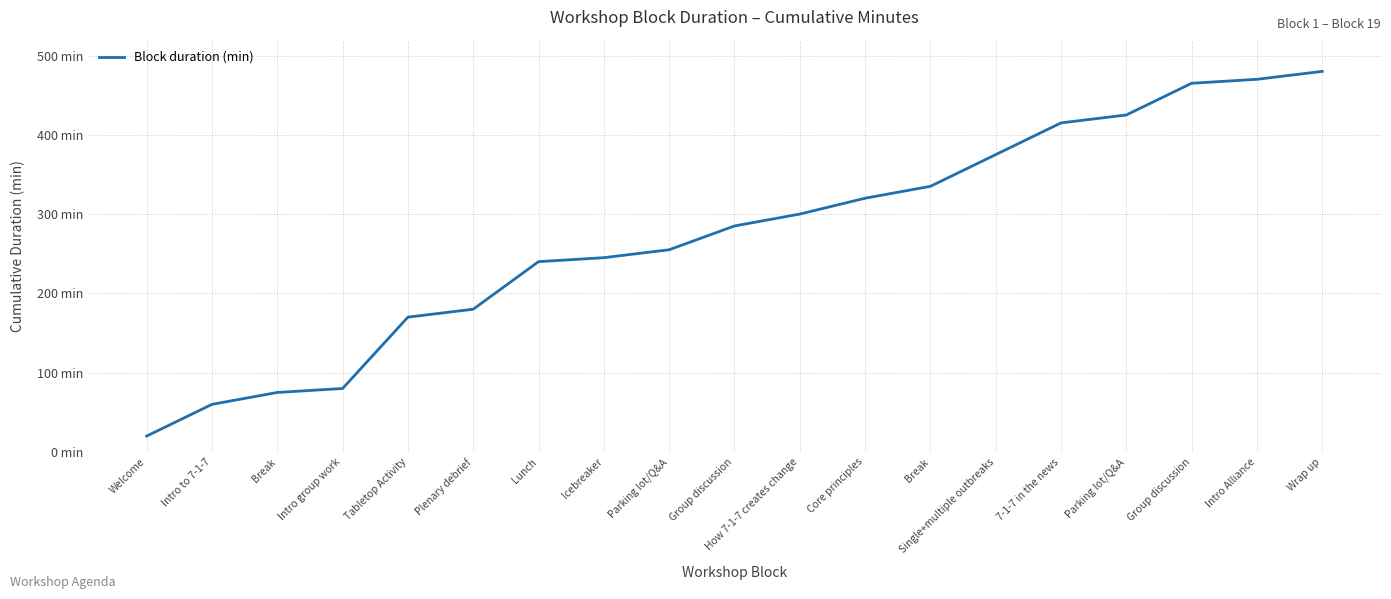

List the labels in order of value, smallest first.

Welcome, Intro to 7-1-7, Break, Intro group work, Tabletop Activity, Plenary debrief, Lunch, Icebreaker, Parking lot/Q&A, Group discussion, How 7-1-7 creates change, Core principles, Break, Single+multiple outbreaks, 7-1-7 in the news, Parking lot/Q&A, Group discussion, Intro Alliance, Wrap up